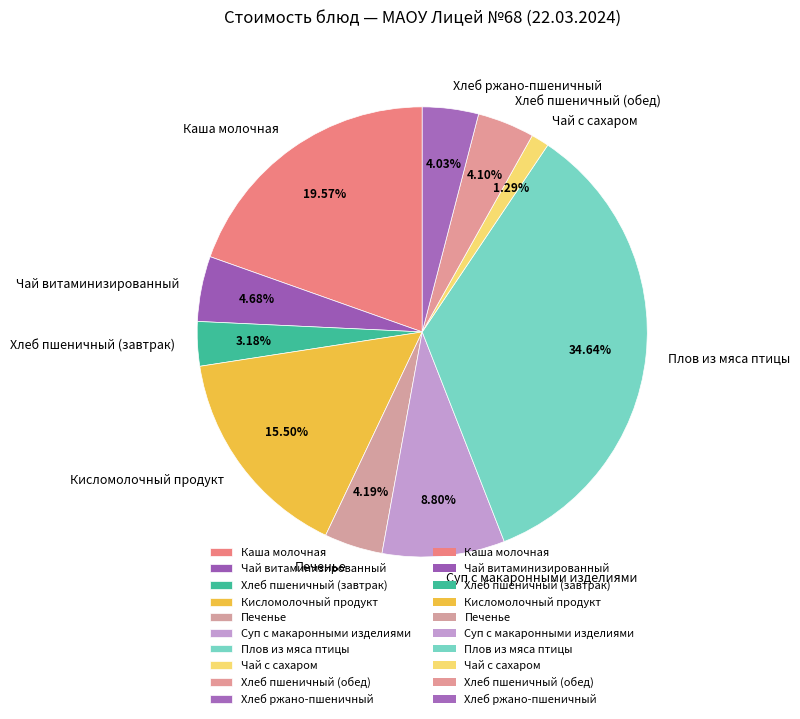

True or false: Чай с сахаром accounts for 11% of the total.

False